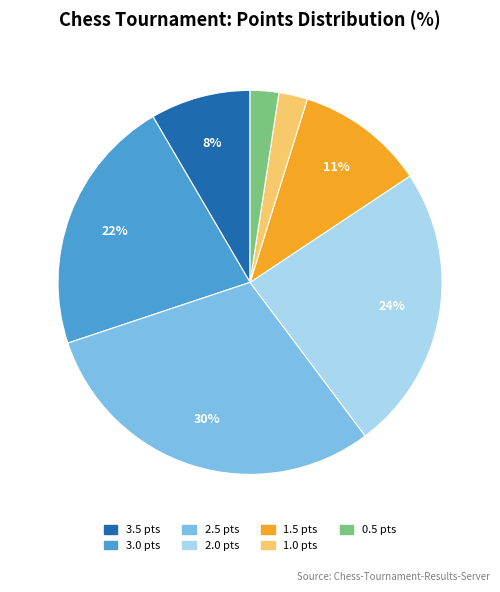

To the nearest percent, what is the difference between the largest and smallest slice percentages?

28%